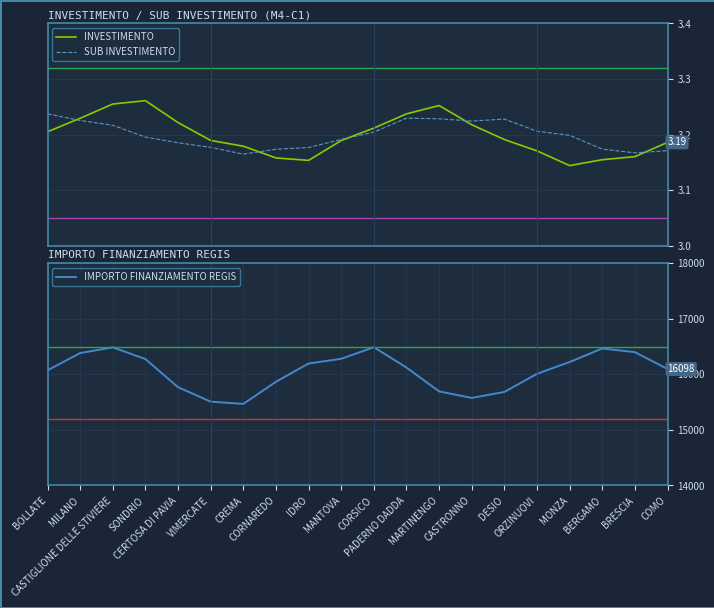

Reading left to right, transcribe all the data shown in this chart.

INVESTIMENTO: 3.2	3.2	3.3	3.3	3.2	3.2	3.2	3.2	3.2	3.2	3.2	3.2	3.3	3.2	3.2	3.2	3.1	3.2	3.2	3.2
SUB INVESTIMENTO: 3.2	3.2	3.2	3.2	3.2	3.2	3.2	3.2	3.2	3.2	3.2	3.2	3.2	3.2	3.2	3.2	3.2	3.2	3.2	3.2
IMPORTO FINANZIAMENTO REGIS: 16073.8	16385.0	16486.7	16277.0	15769.9	15509.4	15469.2	15867.7	16196.7	16281.6	16490.3	16123.8	15694.3	15576.5	15684.5	16010.8	16223.2	16467.4	16401.0	16097.6